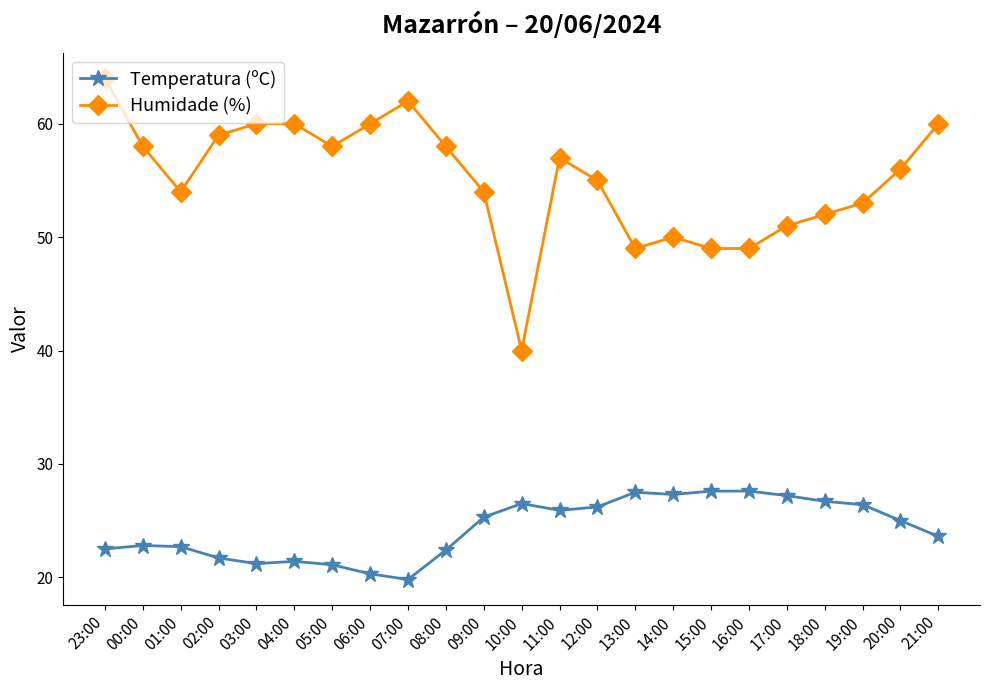

Which category has the lowest value across all series?

07:00